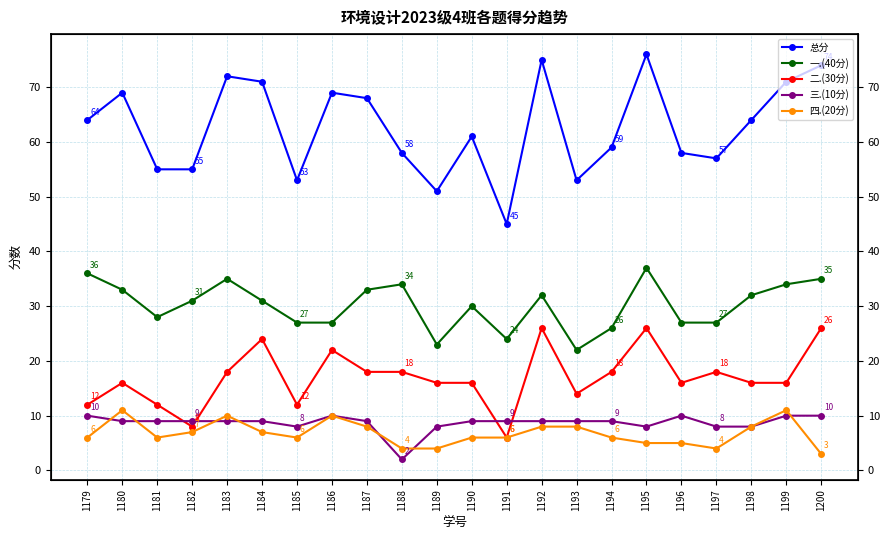

Between 1193 and 1186, which is larger?

1186